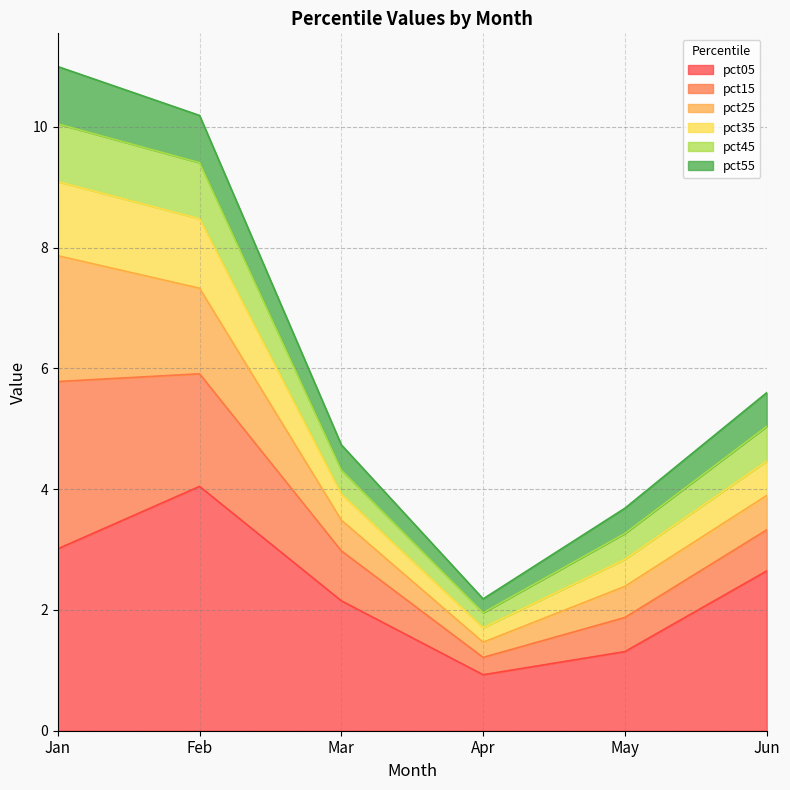

At which category is the sum across all series the highest?

Jan